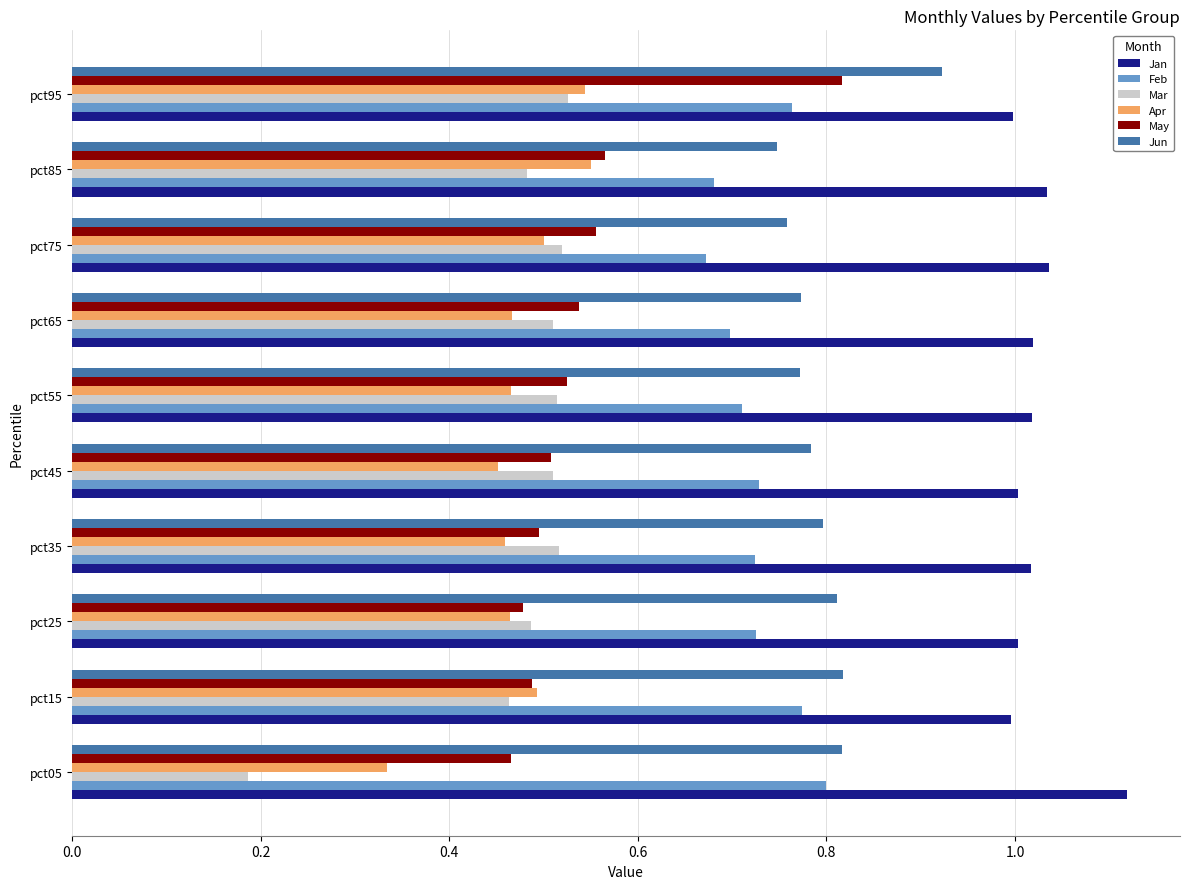

Where is Mar nearest to the value 0?

pct05